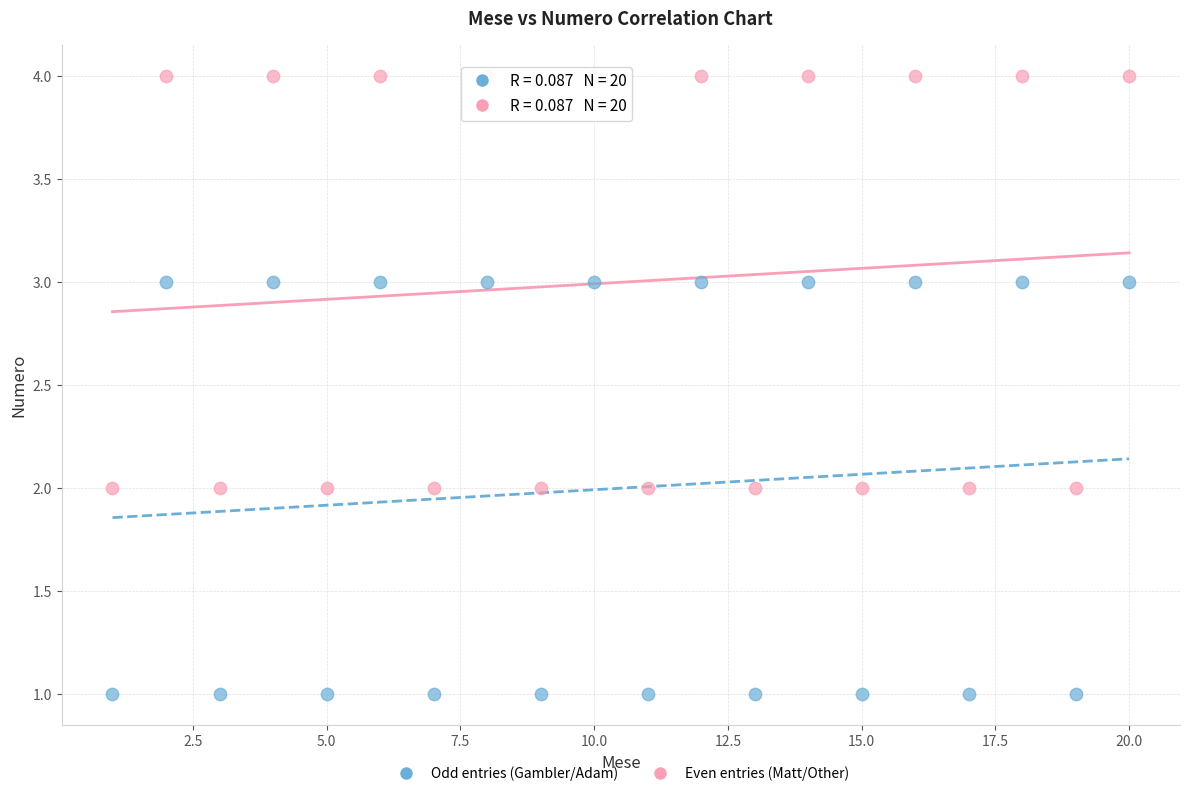

Which series contains the lowest Y value?

Odd entries (Gambler/Adam)